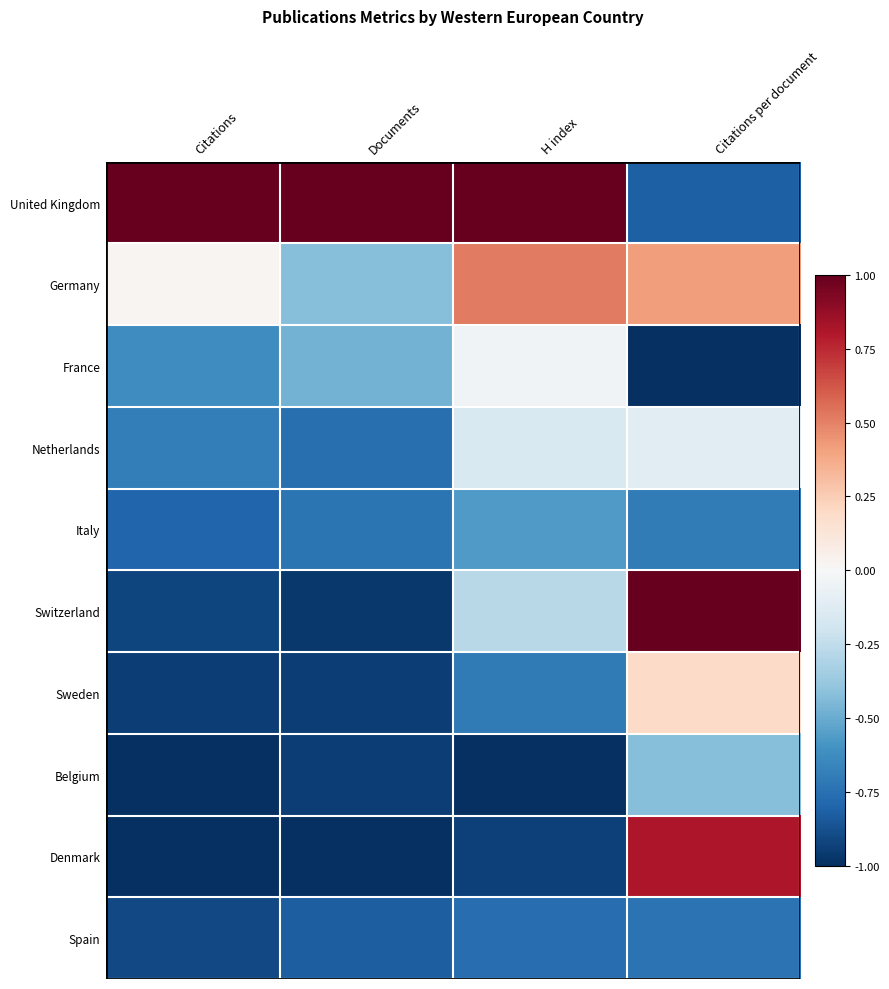

Rank the series at Documents from highest to lowest value.

United Kingdom, Germany, France, Italy, Netherlands, Spain, Belgium, Sweden, Switzerland, Denmark